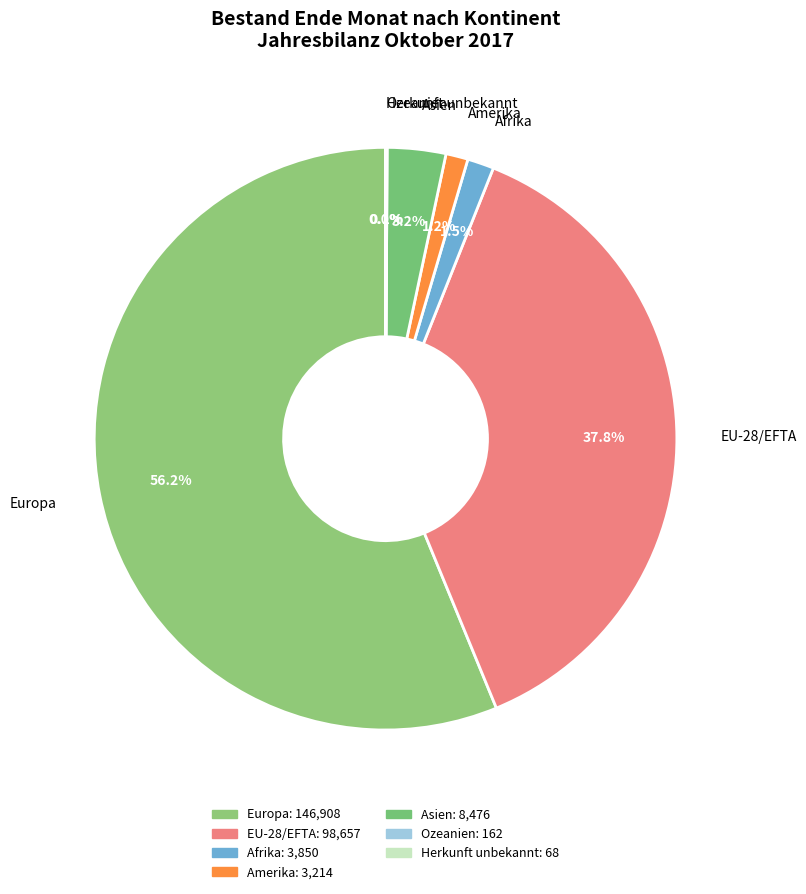

Rank the categories by value from highest to lowest.

Europa, EU-28/EFTA, Asien, Afrika, Amerika, Ozeanien, Herkunft unbekannt